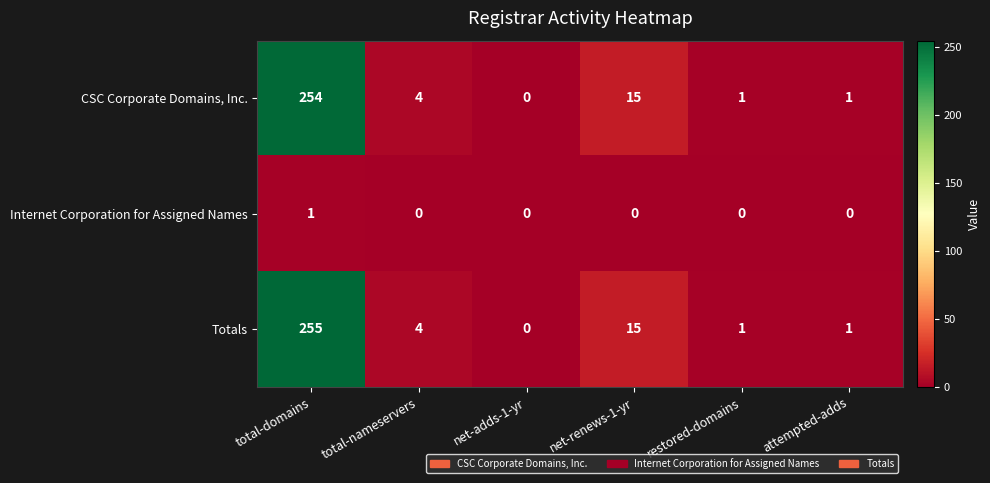

How many categories are shown in the chart?

6